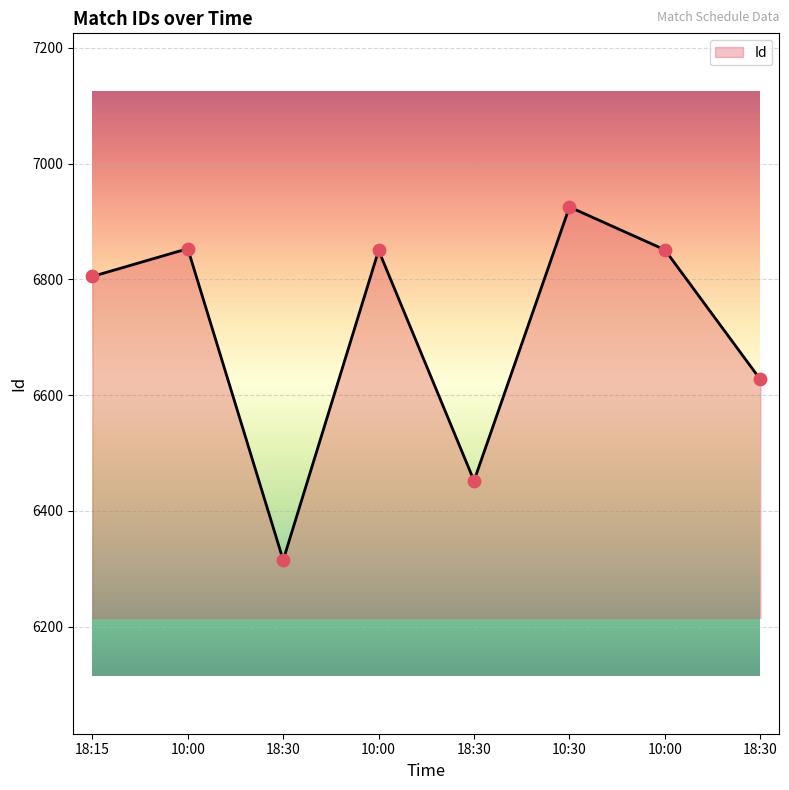

How many values are below 6850?

4